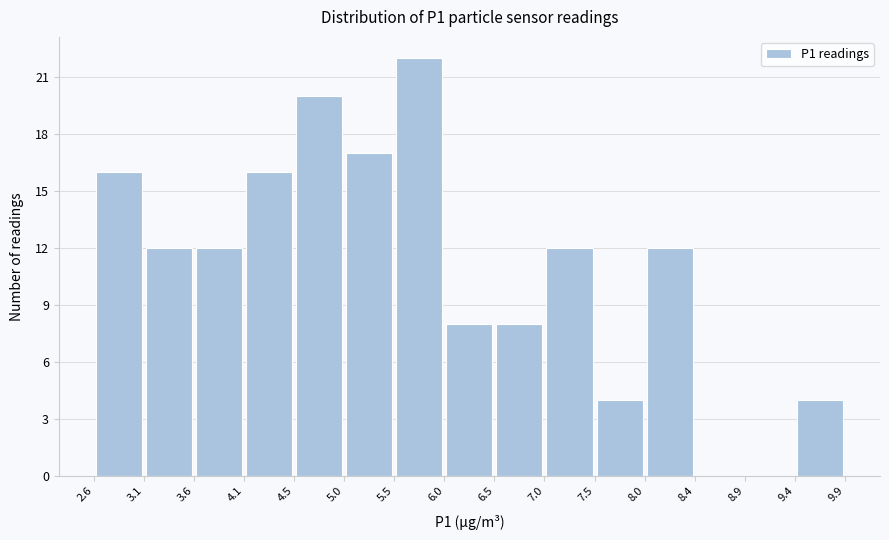

What is the height of the bar covering 6.0 to 6.5 on the x-axis? The values are not printed on the chart, so give them approximately, as read against the axis.

8